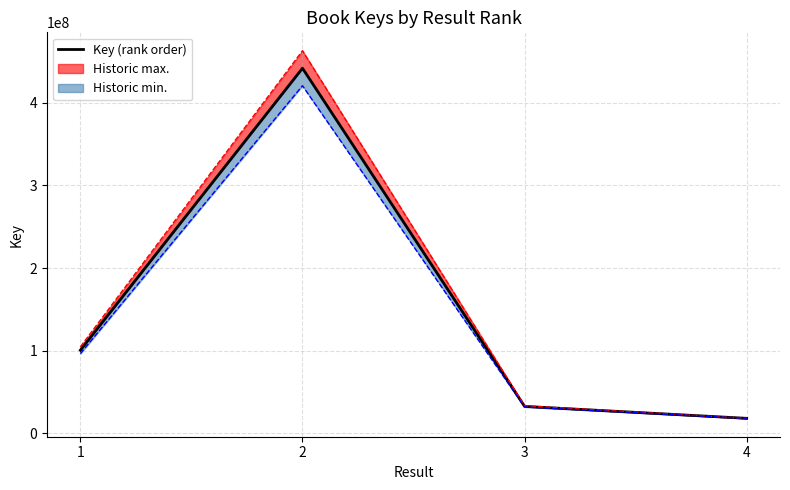

At which label is the value closest to 229983590?

1